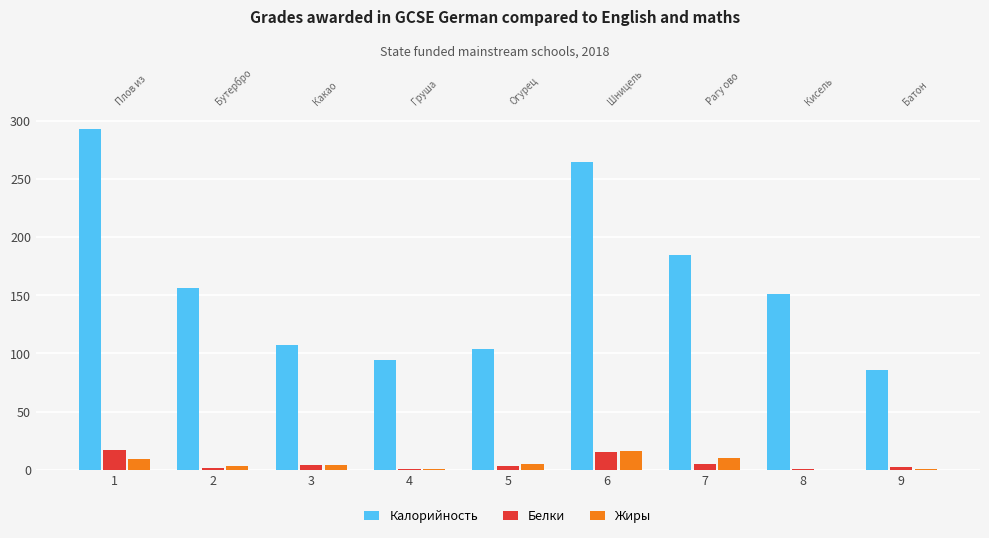

The Белки series shows 4.5 at 3. True or false?

True